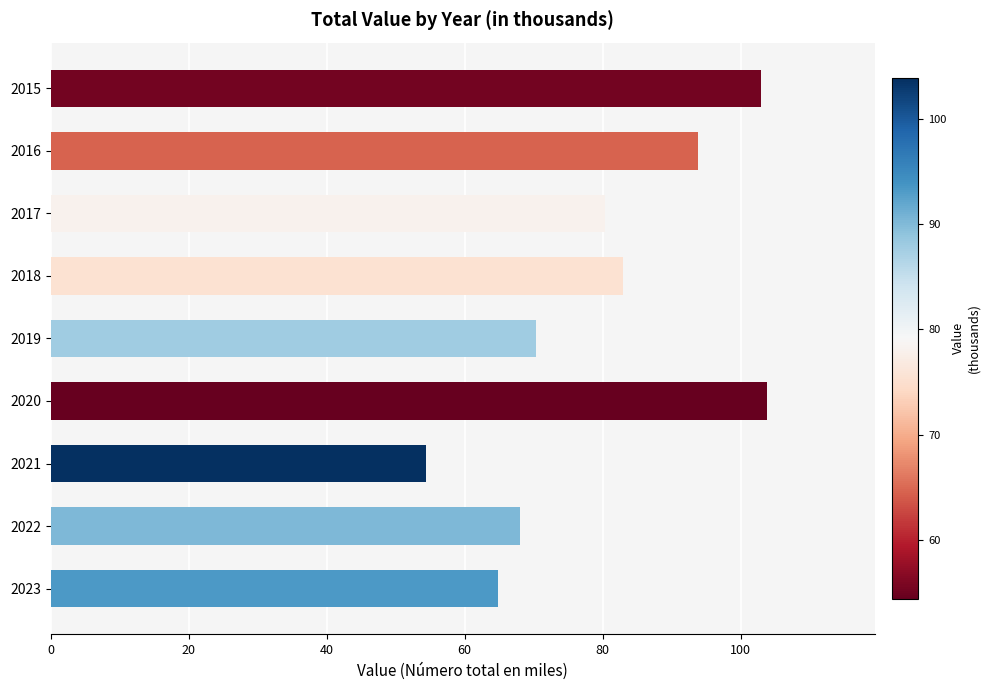

How many data points are above 80?

5